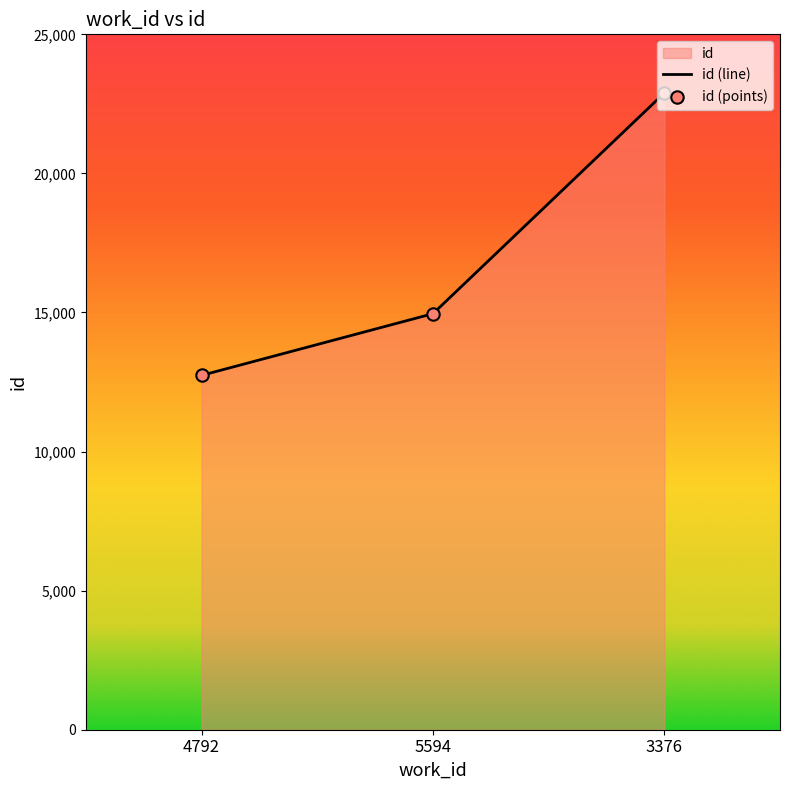

Which series has the largest total across all categories?

id (line)